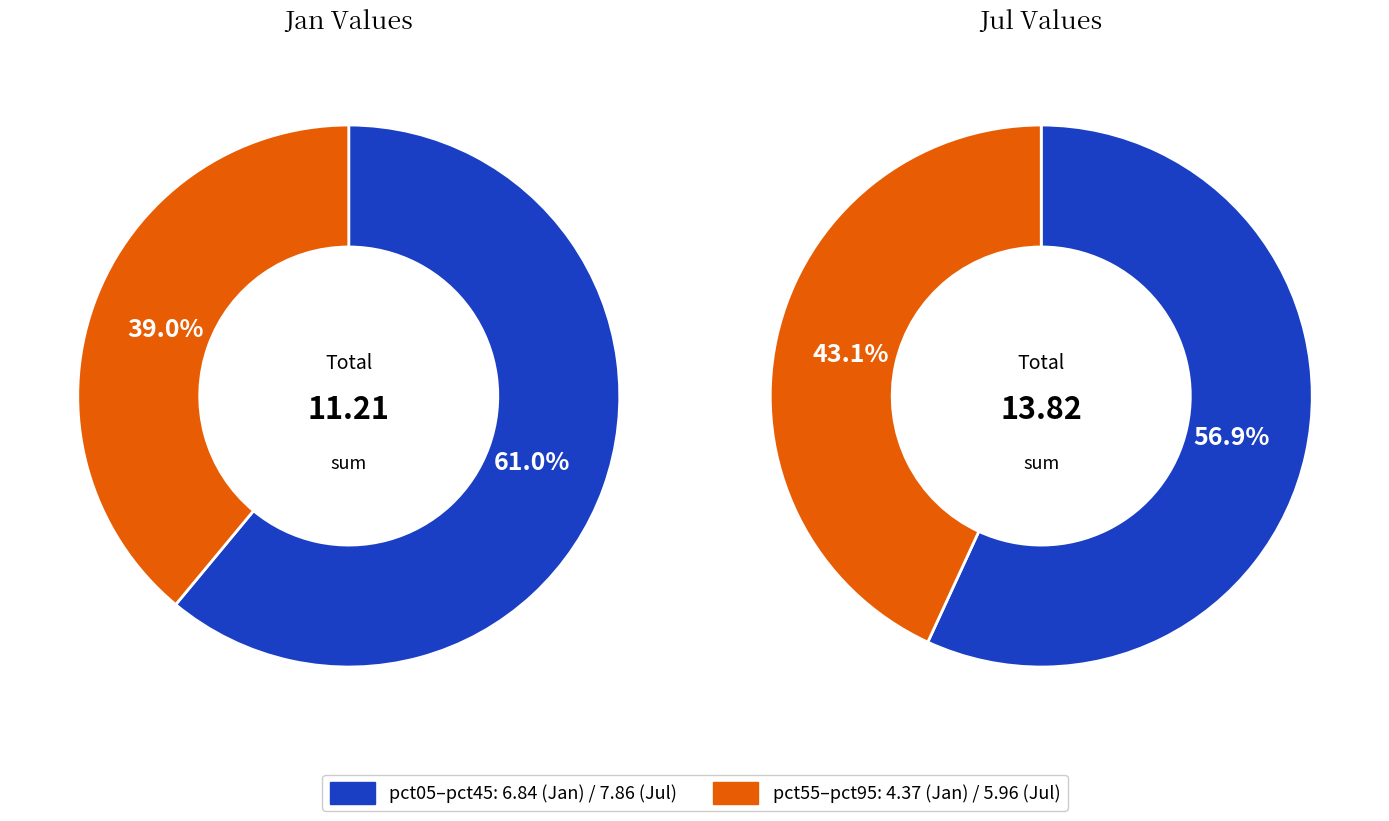

What is the largest slice in the pie chart?

pct05